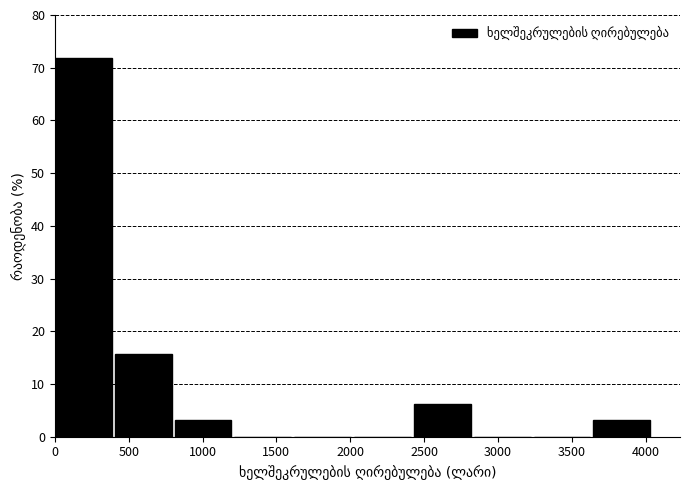

Reading left to right, list every bar in this chart as the range it spans on the x-axis followed by its height. Neither the bar edges nor the heights are printed on the chart, so give them approximately, as read against the axes.

0 to 400: 72
400 to 800: 16
800 to 1200: 3
1200 to 1600: 0
1600 to 2050: 0
2050 to 2450: 0
2450 to 2850: 6
2850 to 3250: 0
3250 to 3650: 0
3650 to 4050: 3